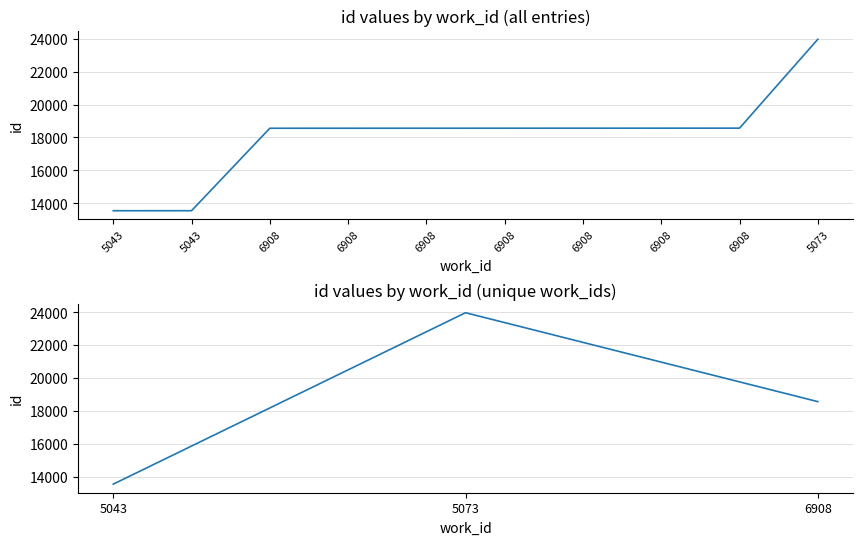

Between 6908 and 6908, which is larger?

6908